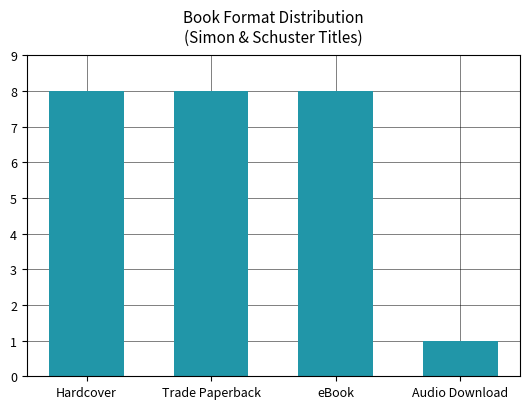

True or false: the data shows 13 at Trade Paperback.

False